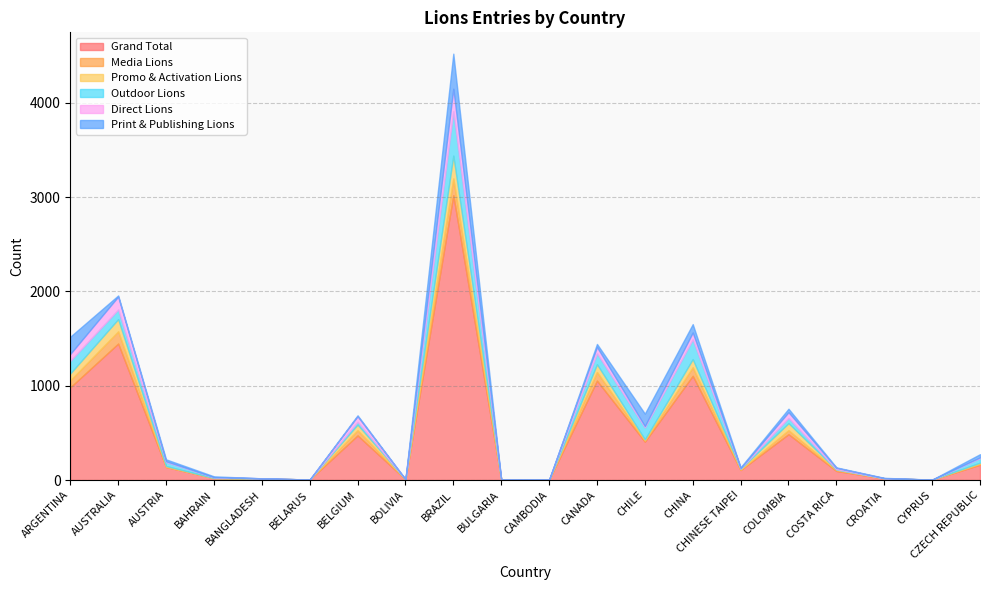

After their last crossing, which series has the higher values: Print & Publishing Lions or Media Lions?

Print & Publishing Lions